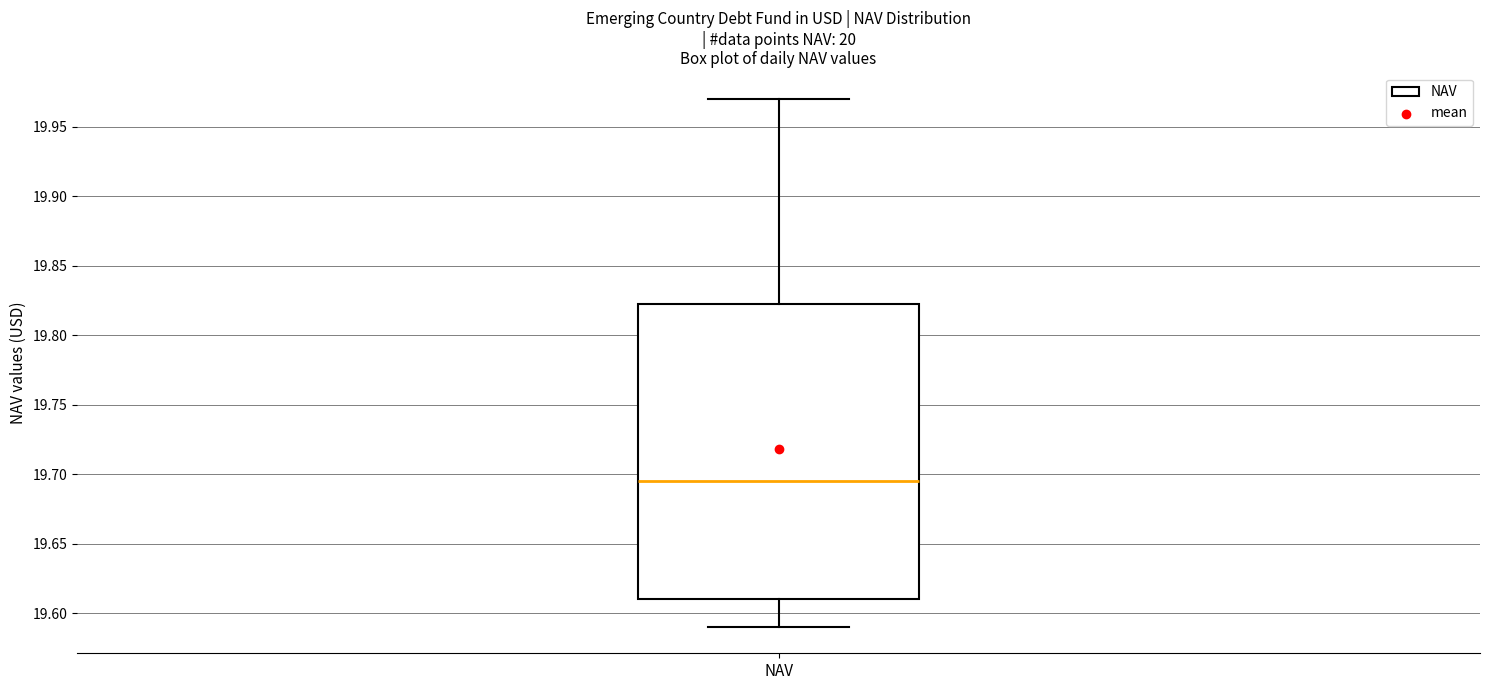

Where does the median line of the box for NAV sit on the y-axis? The values are not printed on the chart, so give them approximately, as read against the axis.

19.695